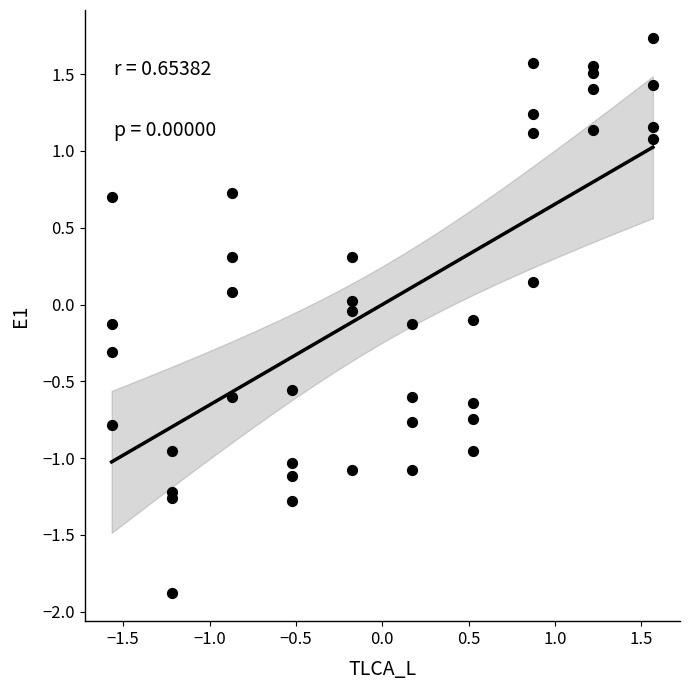

What is the range of Y values (max minus min)?

3.6